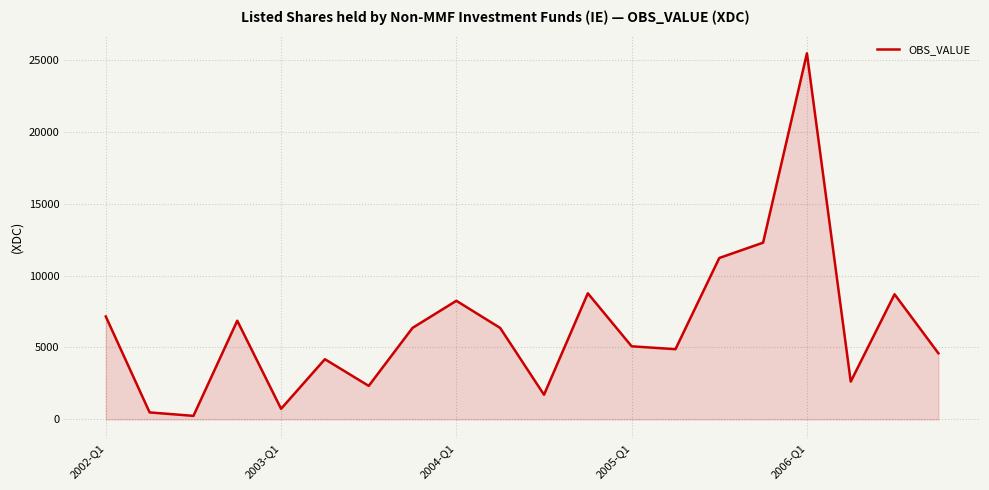

How many interior local valleys (lower than both neighbors) does the data have?

6